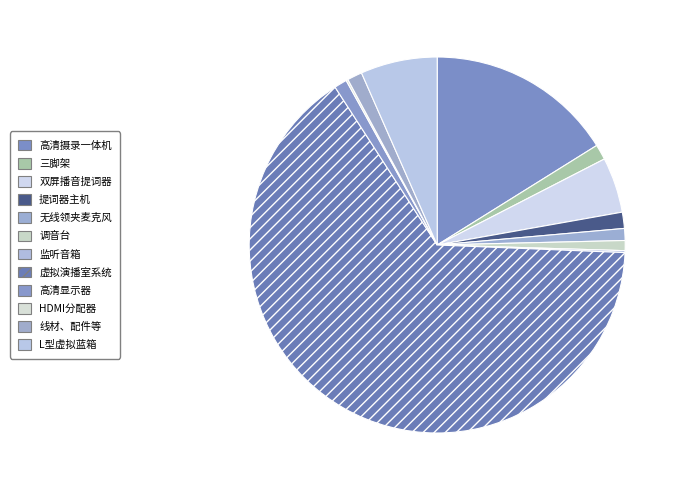

True or false: 高清显示器 accounts for 1% of the total.

True